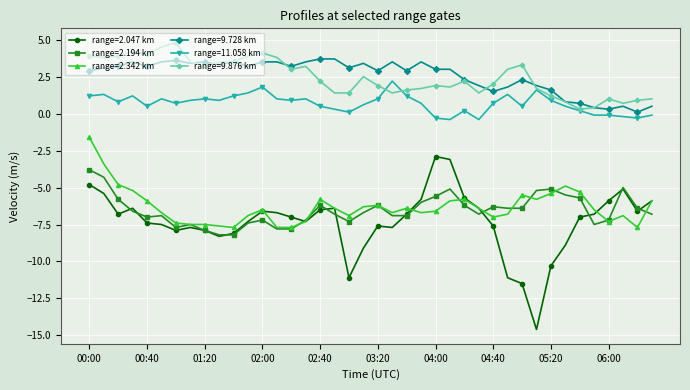

True or false: range=2.047 km and range=9.728 km cross at least once.

False